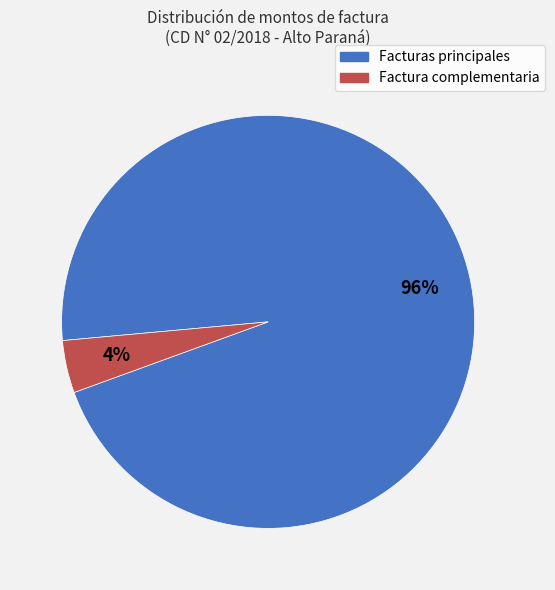

To the nearest percent, what is the average slice percentage?

50%